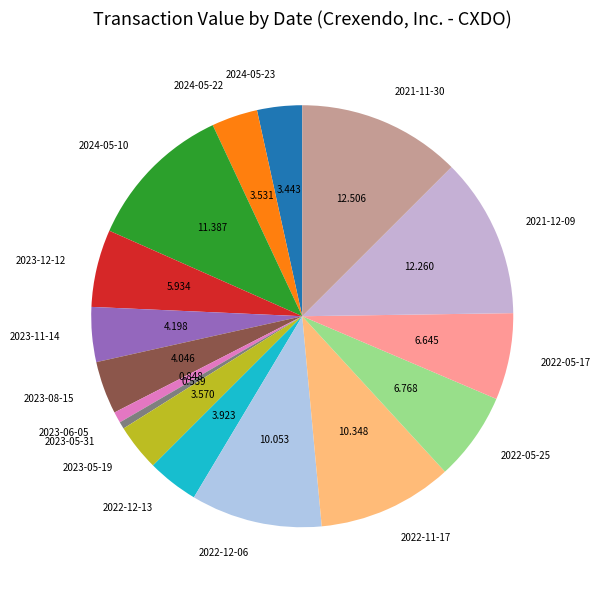

Is there any slice that represents more than half of the pie?

No